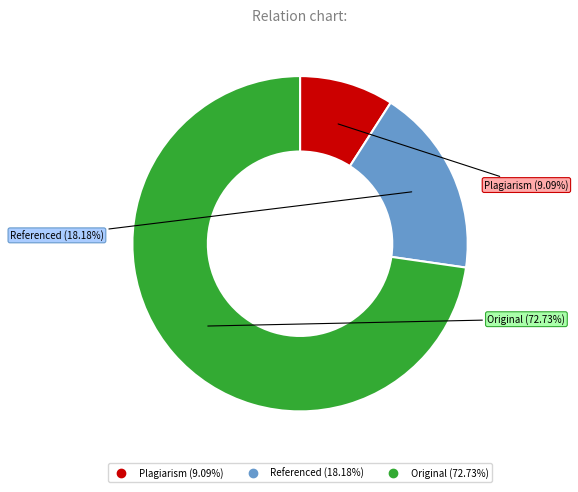

How many slices are in this pie chart?

3